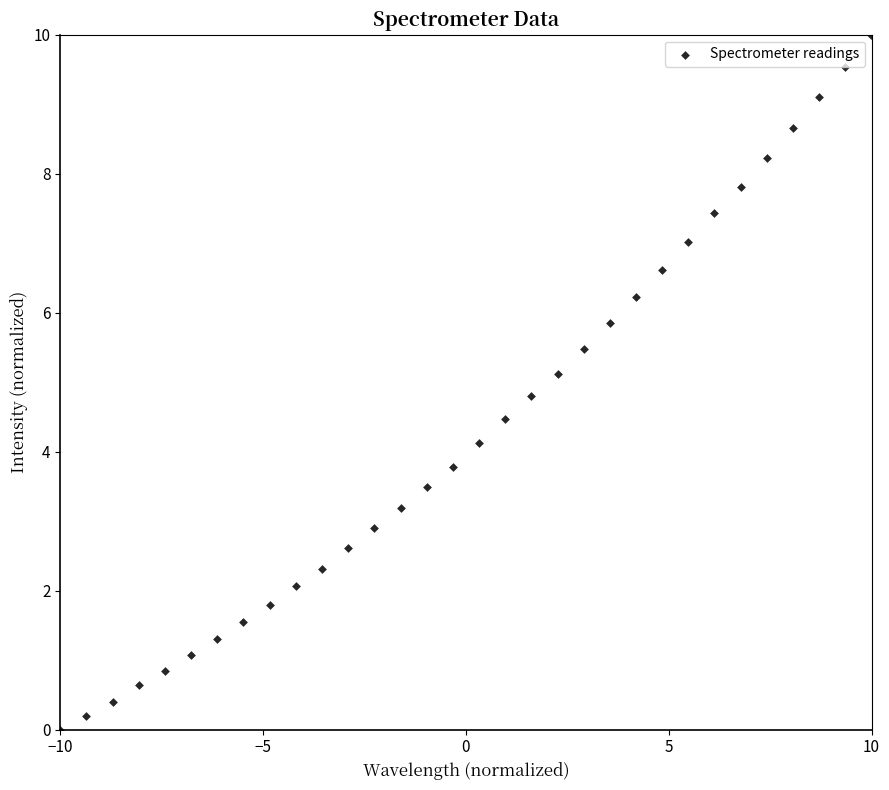

What is the range of X values (max minus min)?

20.0